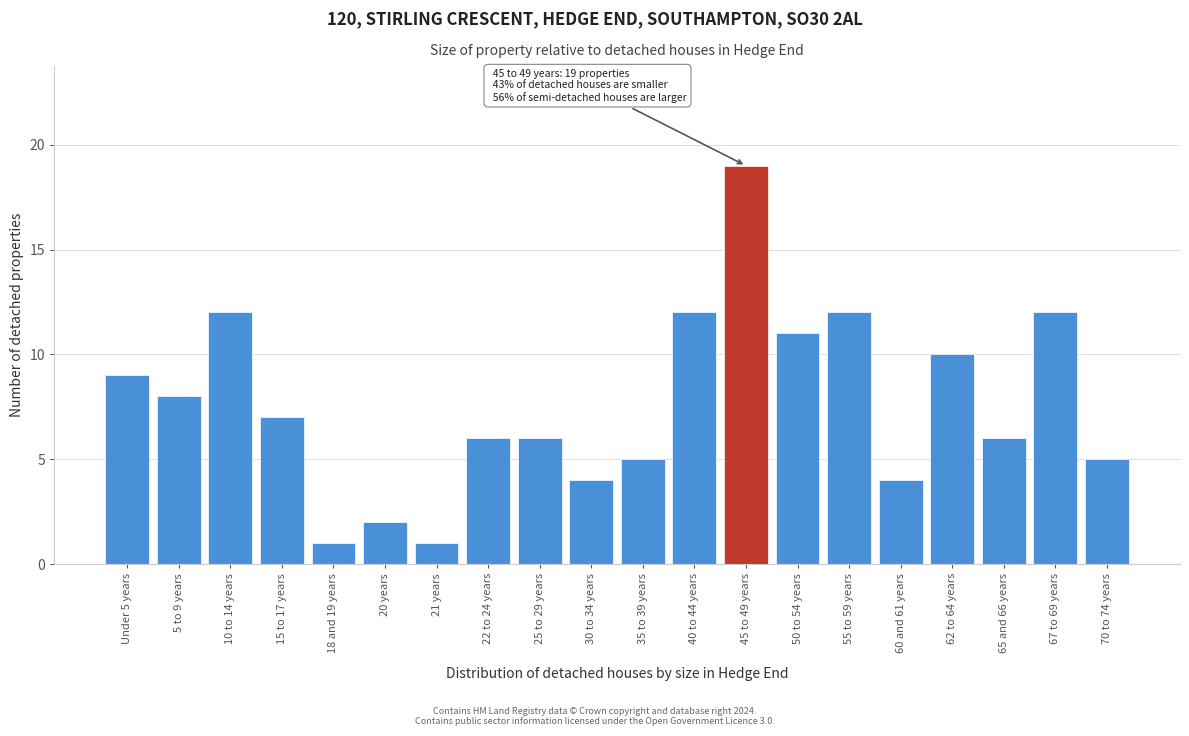

Reading left to right, transcribe all the data shown in this chart.

Under 5 years=9	5 to 9 years=8	10 to 14 years=12	15 to 17 years=7	18 and 19 years=1	20 years=2	21 years=1	22 to 24 years=6	25 to 29 years=6	30 to 34 years=4	35 to 39 years=5	40 to 44 years=12	45 to 49 years=19	50 to 54 years=11	55 to 59 years=12	60 and 61 years=4	62 to 64 years=10	65 and 66 years=6	67 to 69 years=12	70 to 74 years=5